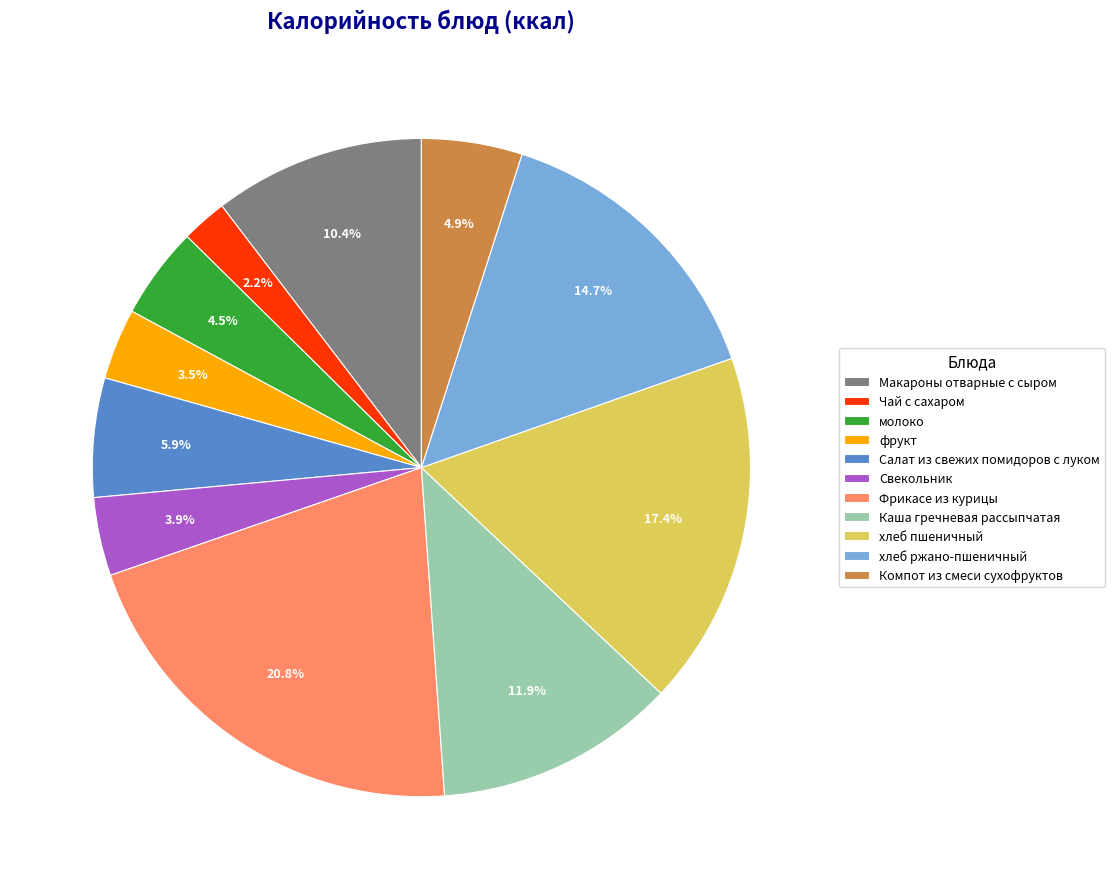

Count the number of slices in the pie.

11